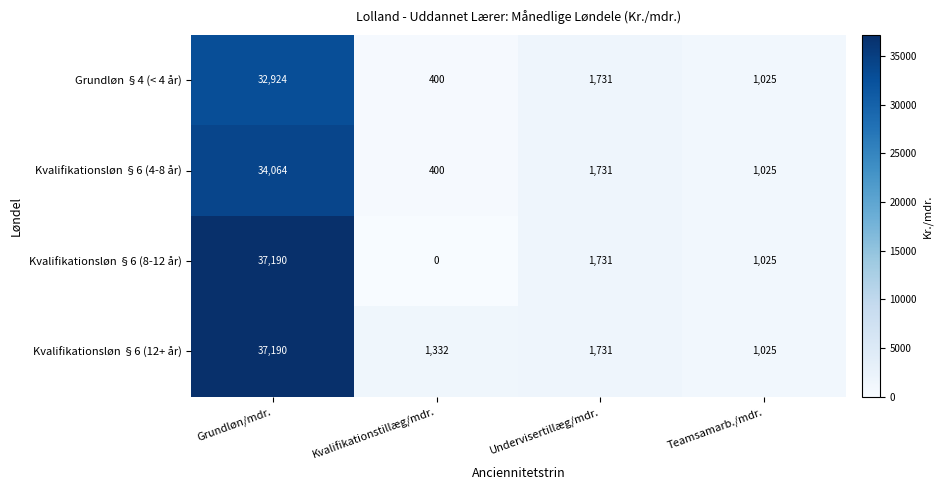

Which series has the largest total across all categories?

Kvalifikationsløn §6 (12+ år)